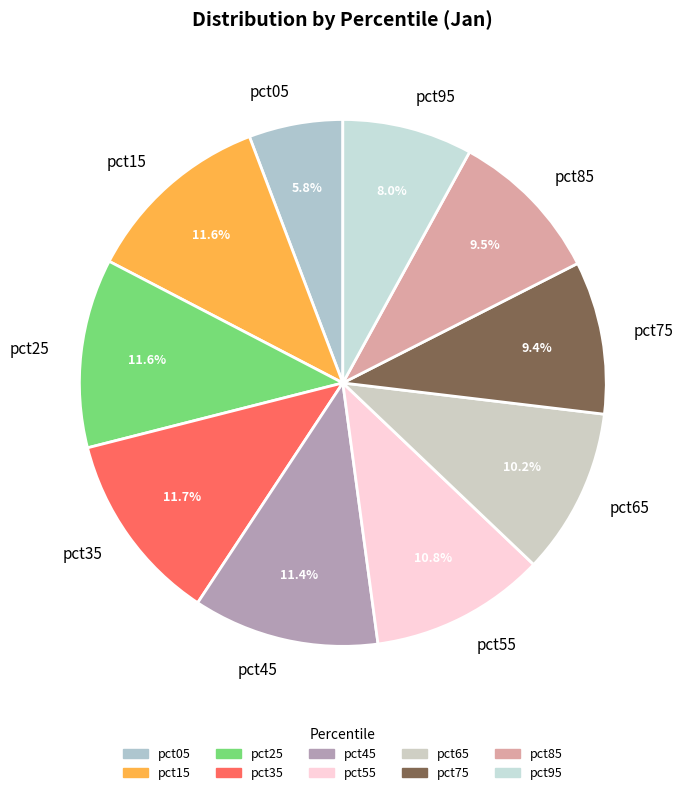

Does pct65 account for over 50% of the chart?

No